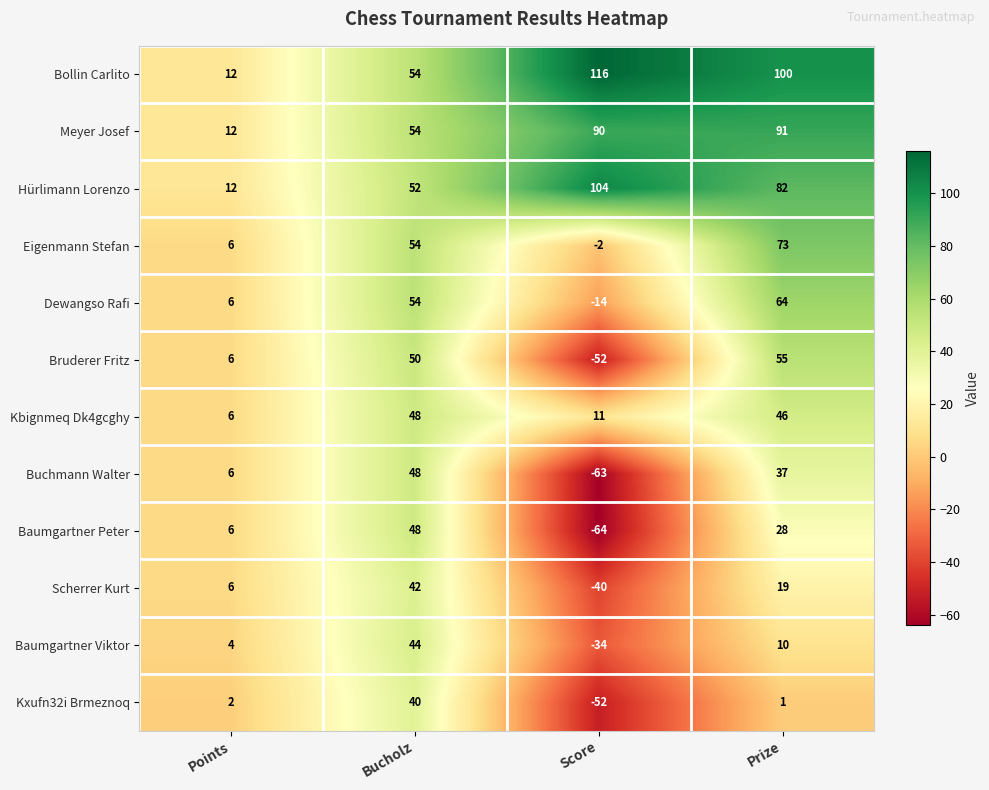

How many data points does each series have?

4